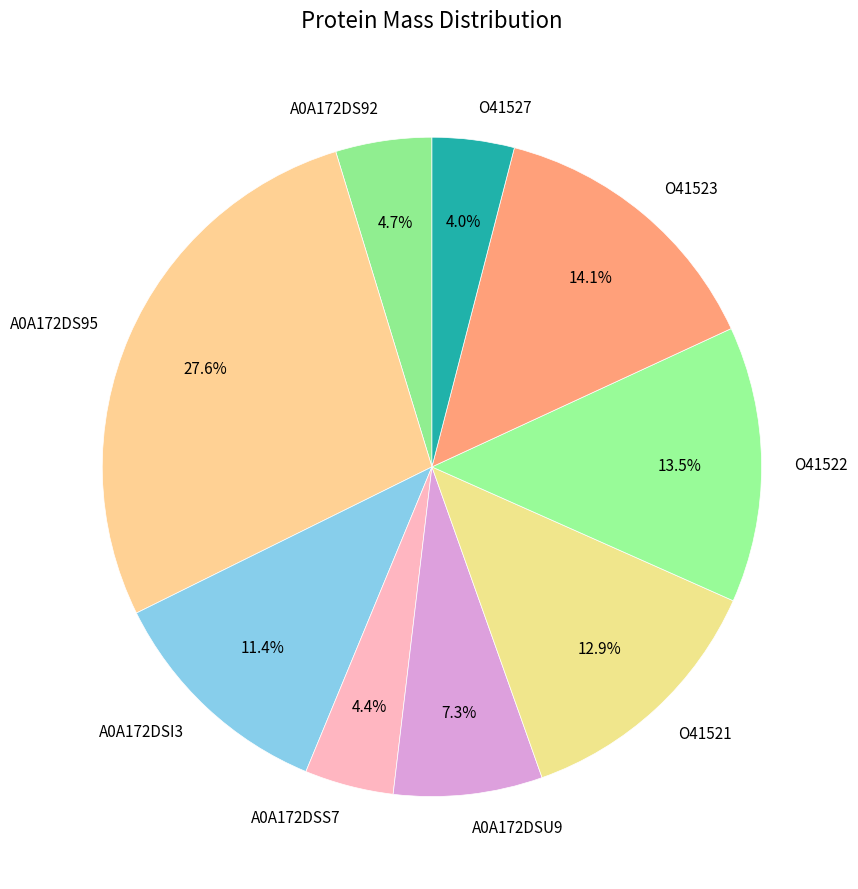

Which category has the biggest portion of the pie?

A0A172DS95